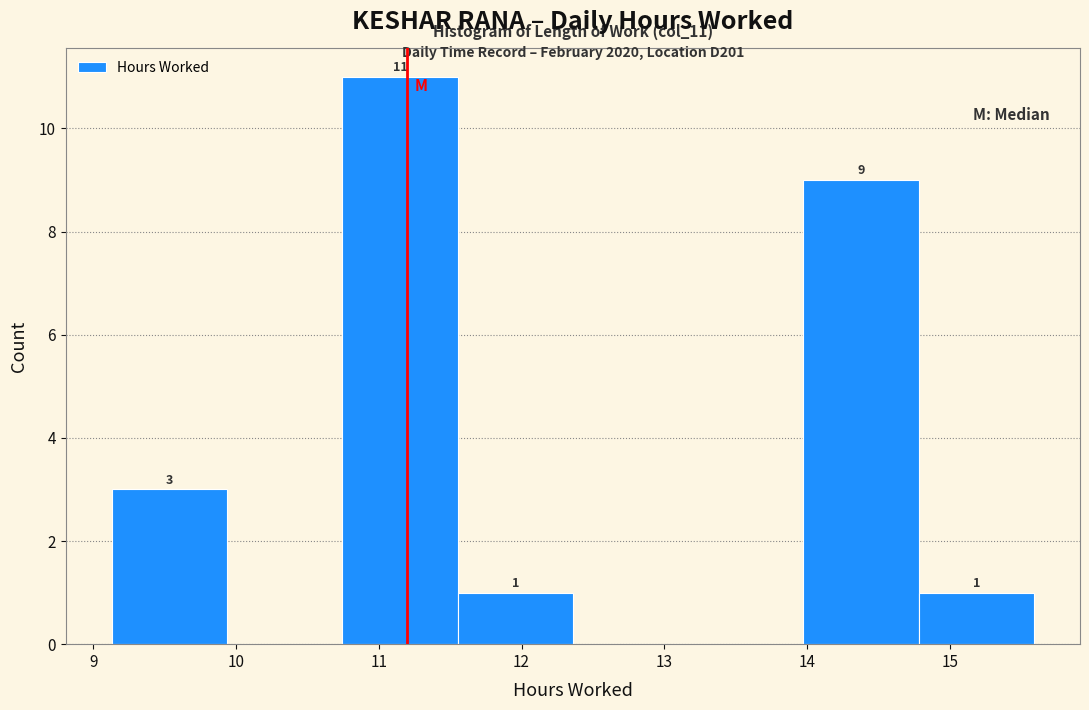

Which range on the x-axis has the tallest bar?

10.7 to 11.6